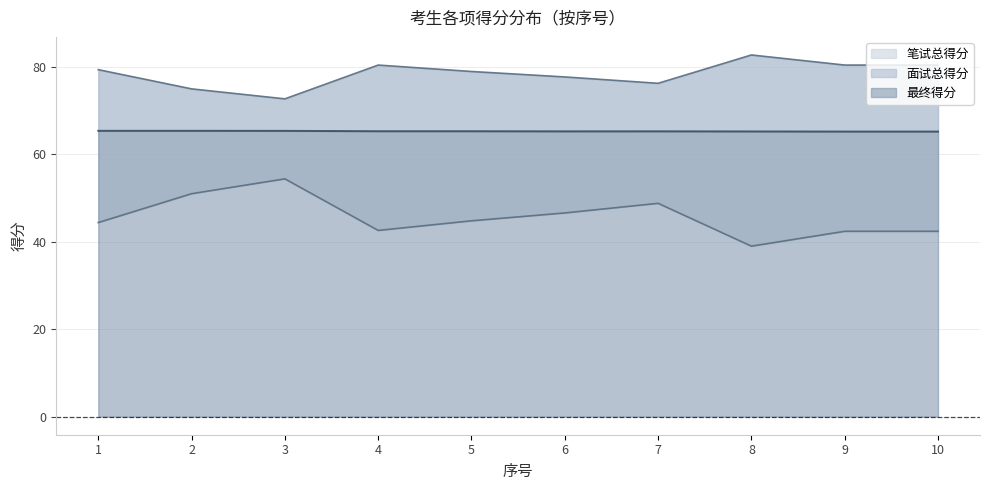

Reading left to right, extract all data points from this chart.

笔试总得分: 44.4	51.0	54.4	42.6	44.8	46.6	48.8	39.0	42.4	42.4
面试总得分: 79.4	75.0	72.7	80.4	79.0	77.7	76.3	82.7	80.4	80.4
最终得分: 65.4	65.4	65.4	65.3	65.3	65.3	65.3	65.2	65.2	65.2